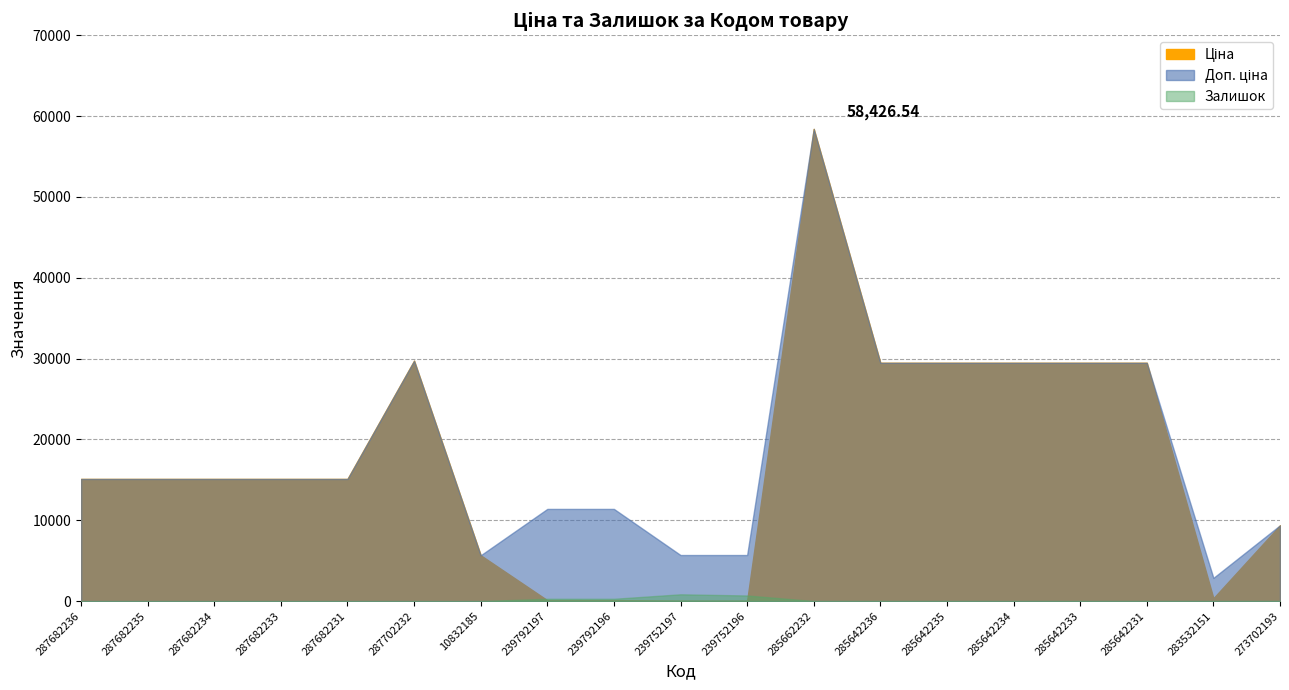

What is the approximate value of Залишок at 285642233?

14.0